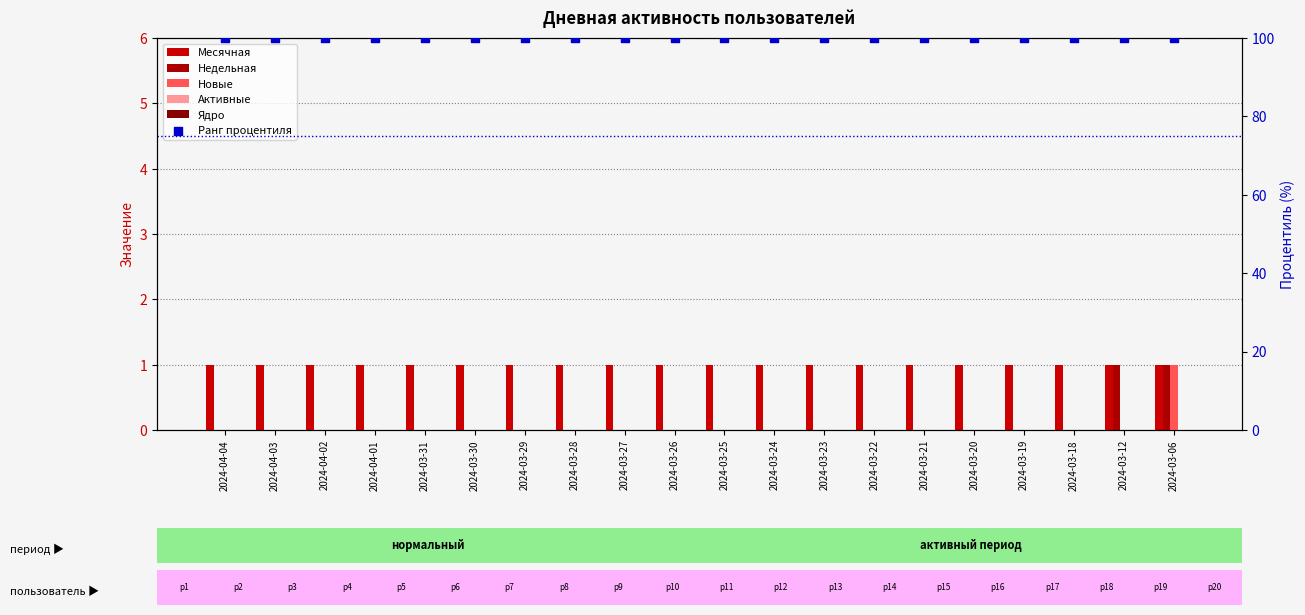

What is the total value across all series at 2024-03-31?

101